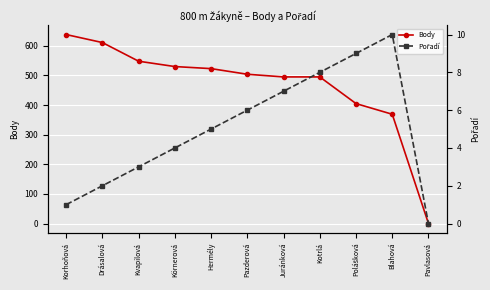

Which series has the largest total across all categories?

Body